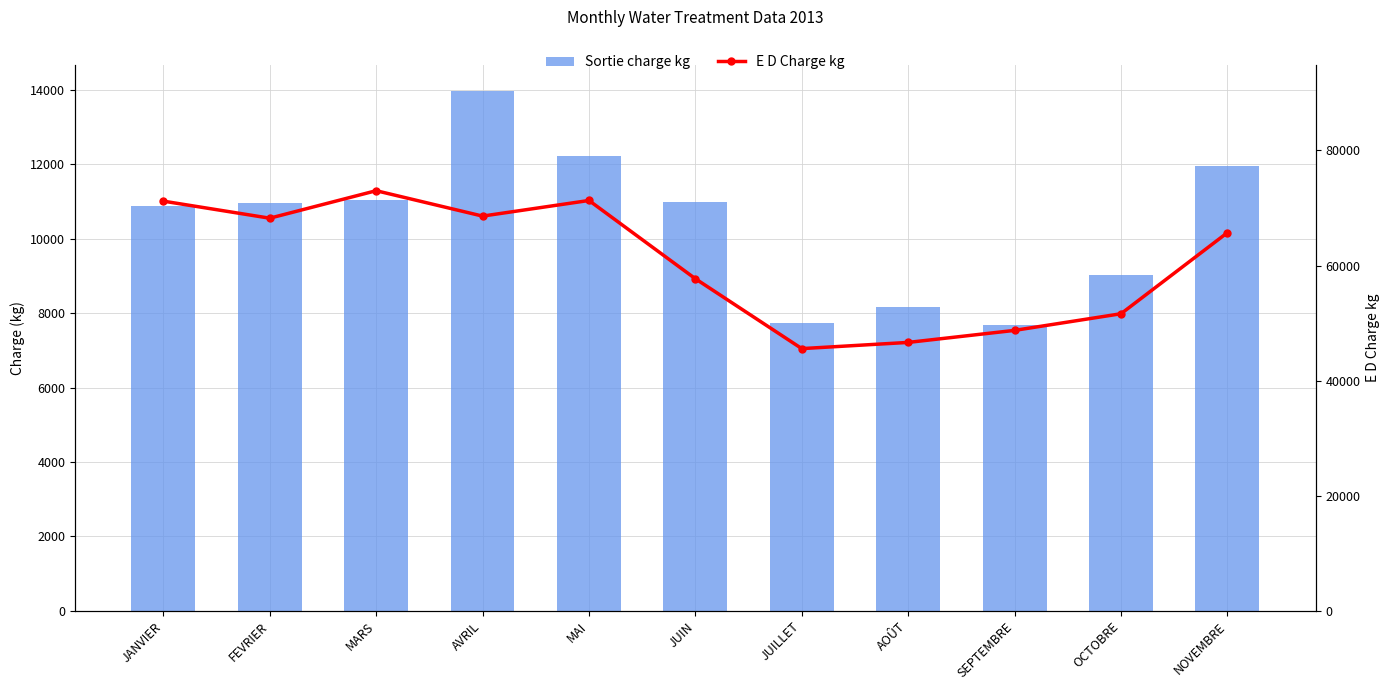

At which category does the chart reach its minimum across all series?

SEPTEMBRE